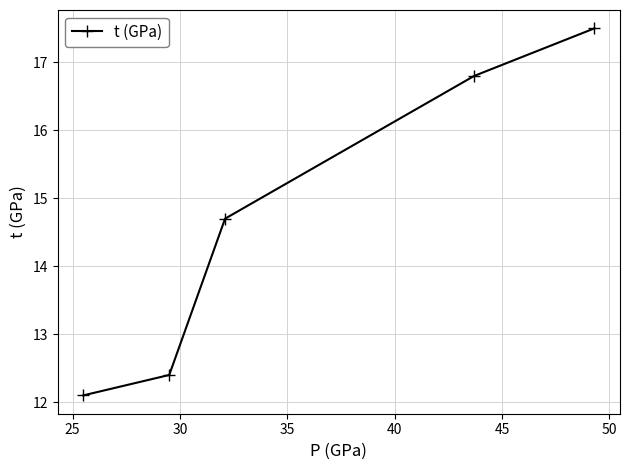

What is the smallest value displayed?

12.1